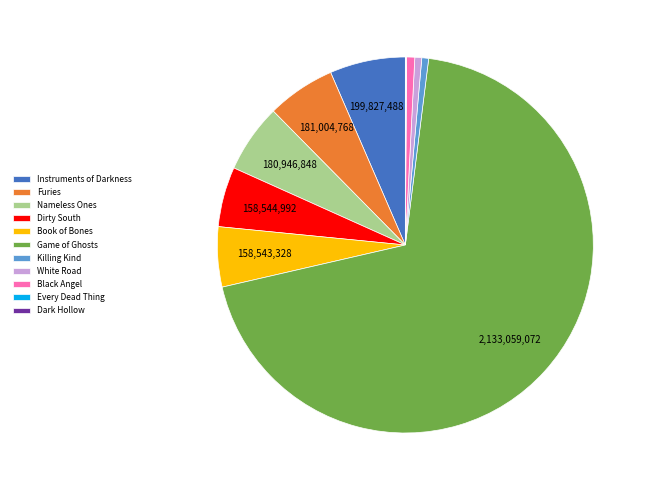

What is the largest slice in the pie chart?

Game of Ghosts